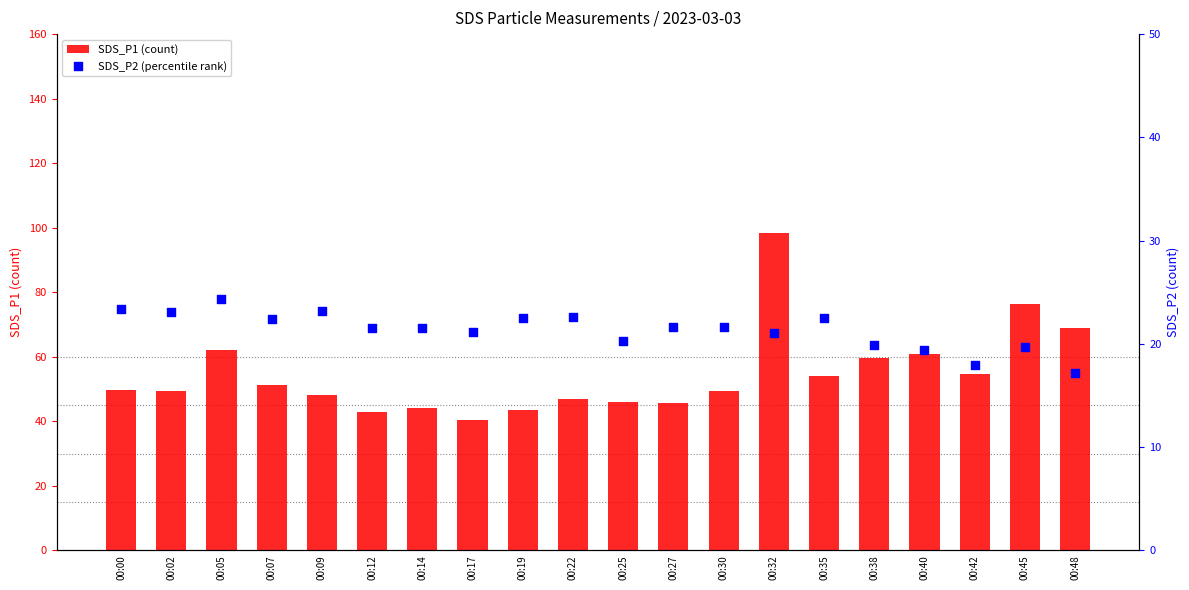

Is the value of SDS_P2 (percentile rank) at 00:42 greater than the value of SDS_P1 (count) at 00:19?

No